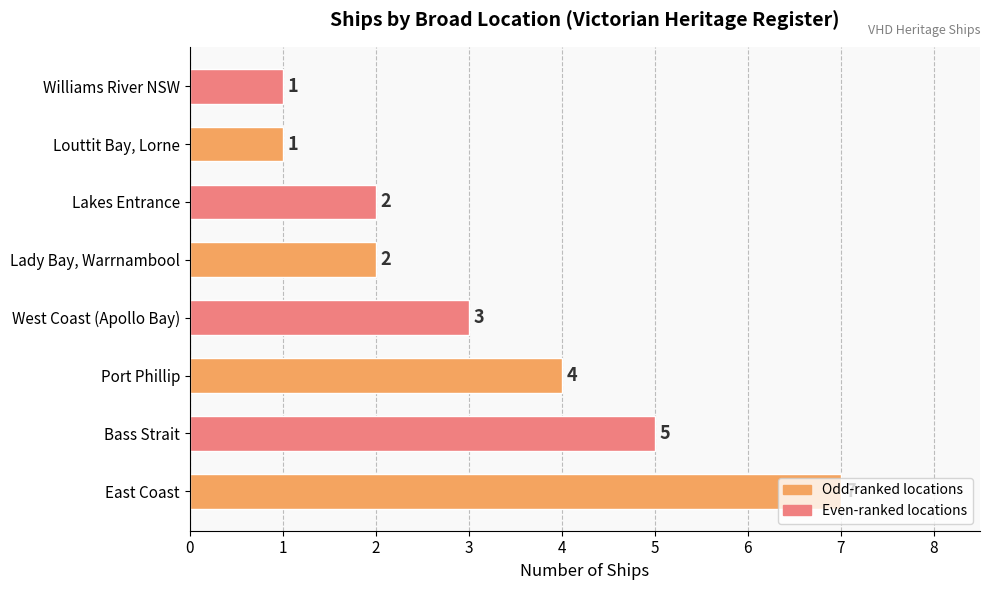

Count the values in the range 2 to 5.

5